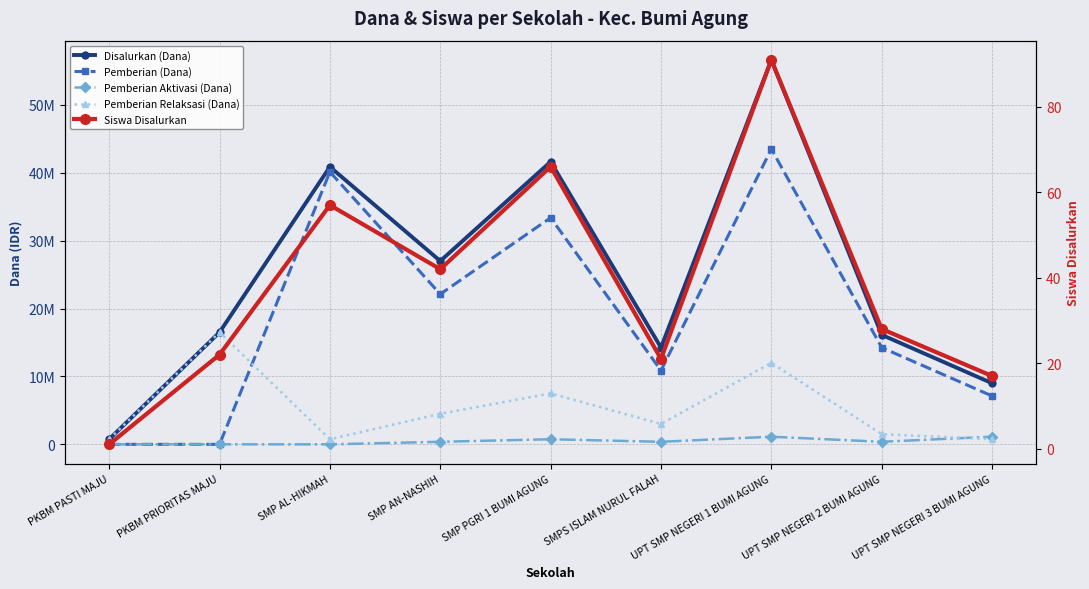

At SMP AN-NASHIH, list the series in order from smallest to largest.

Siswa Disalurkan, Pemberian Aktivasi (Dana), Pemberian Relaksasi (Dana), Pemberian (Dana), Disalurkan (Dana)